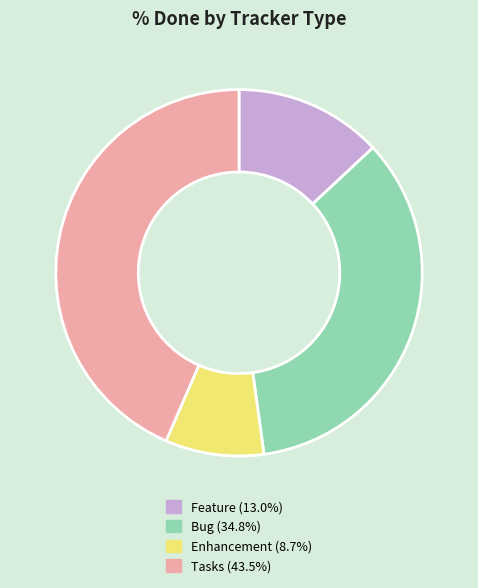

How many segments does this pie chart have?

4